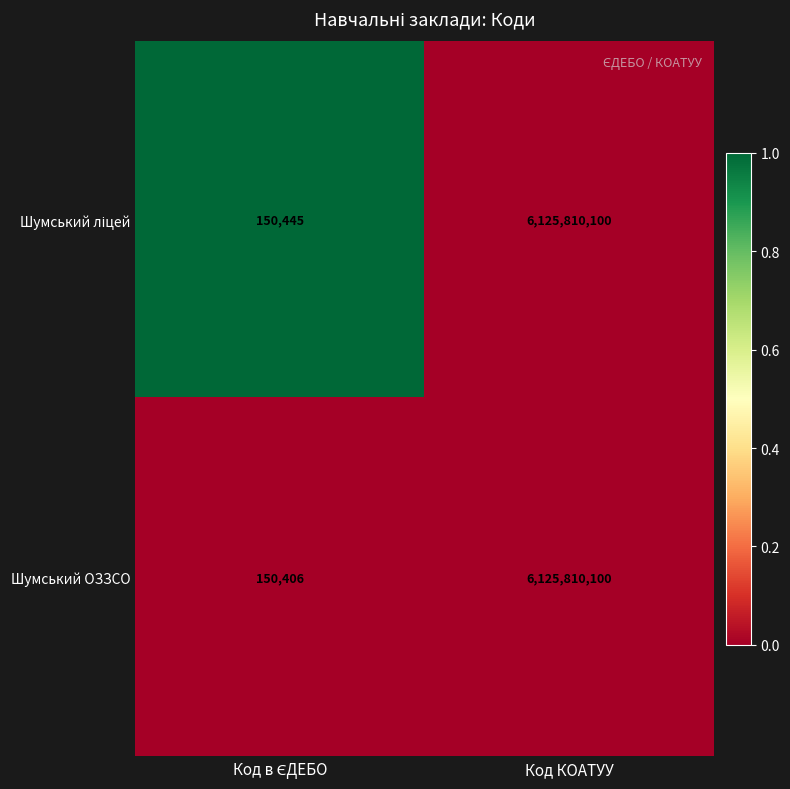

True or false: Шумський ОЗЗСО has a value of 6125810100 at Код КОАТУУ.

True